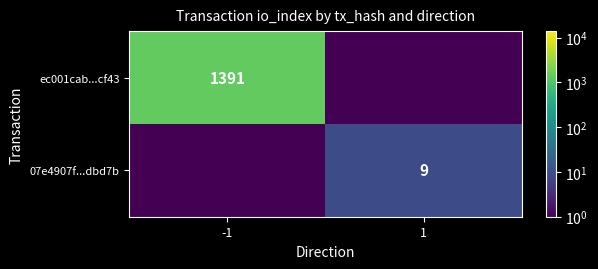

Is it true that ec001cab...cf43 equals 1391.0 at -1?

True